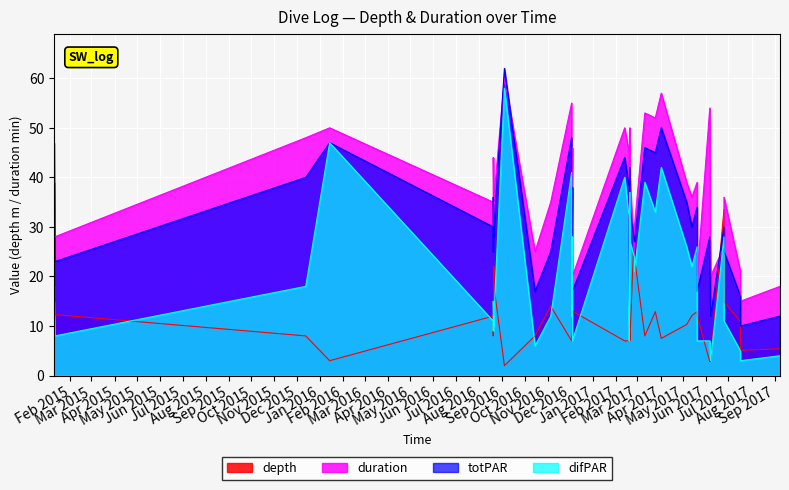

How many lines are shown in the chart?

4